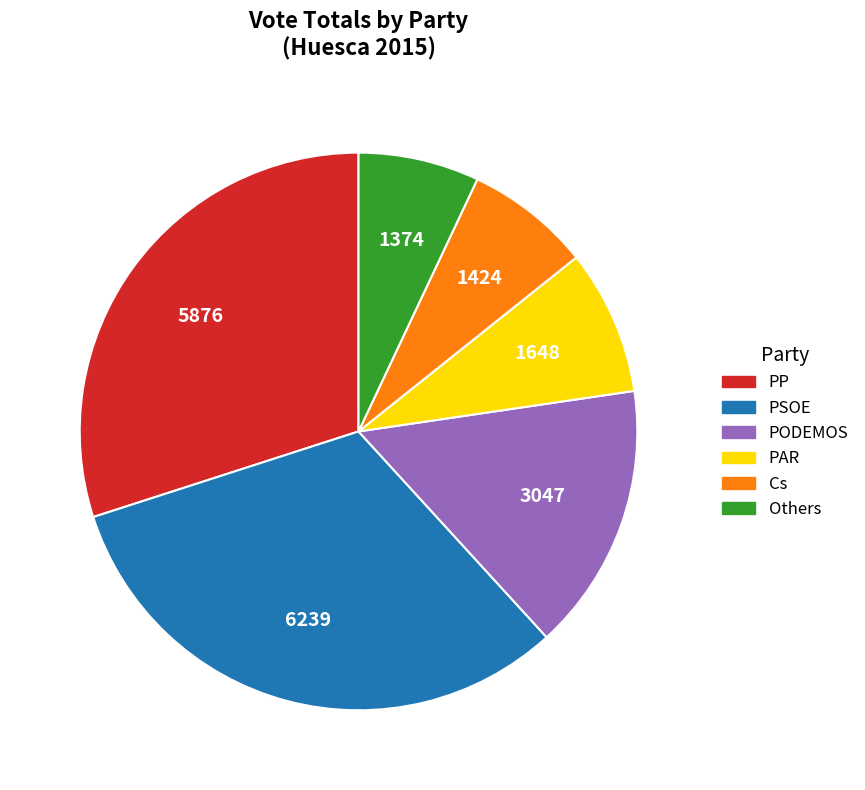

Is it true that PAR is 1% of the pie?

False